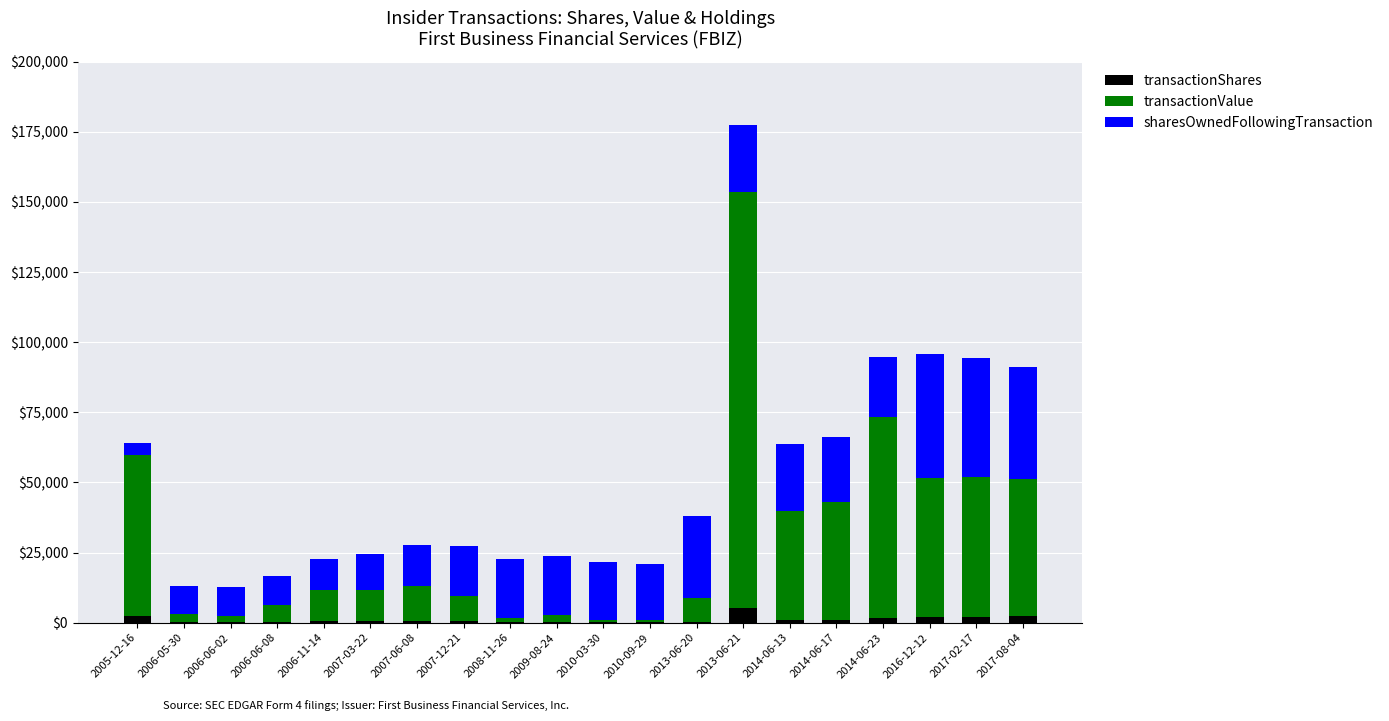

Does the chart contain stacked bars?

Yes